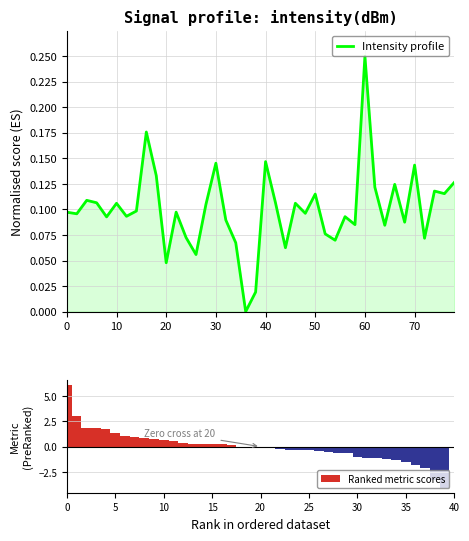

What is the average value of the Intensity profile series?

0.1